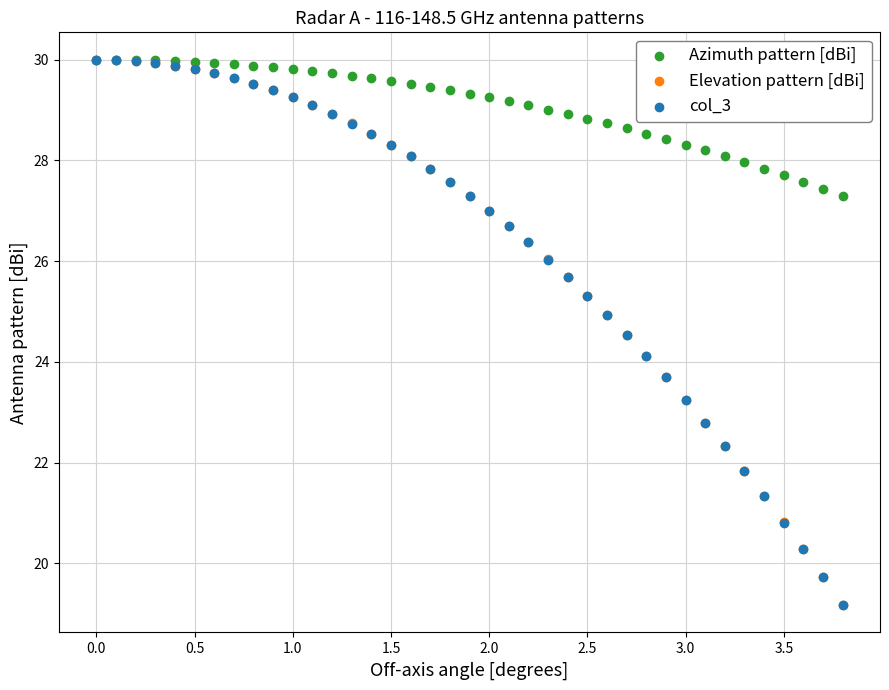

What are all the series names shown in the legend?

Azimuth pattern [dBi], Elevation pattern [dBi], col_3